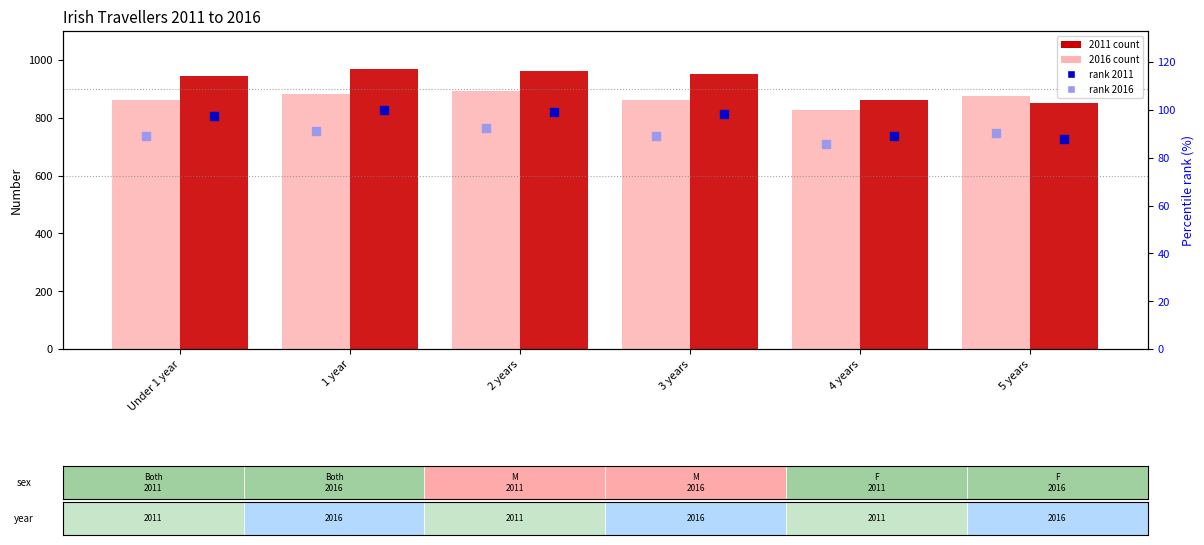

What is the total value across all series at 3 years?

2000.5